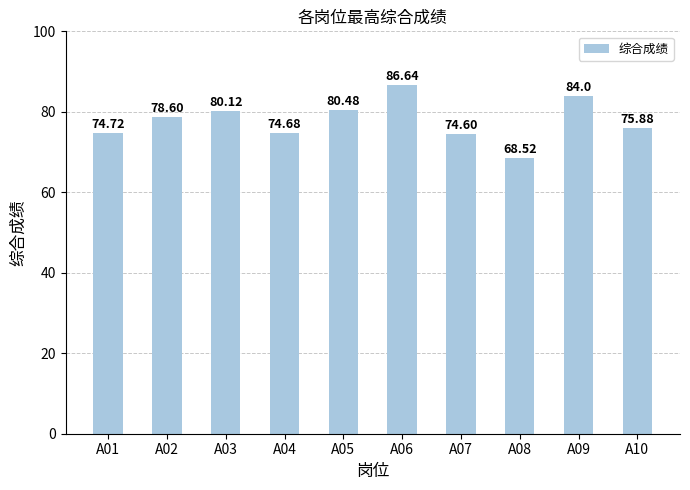

Which label corresponds to the largest value in the chart?

A06